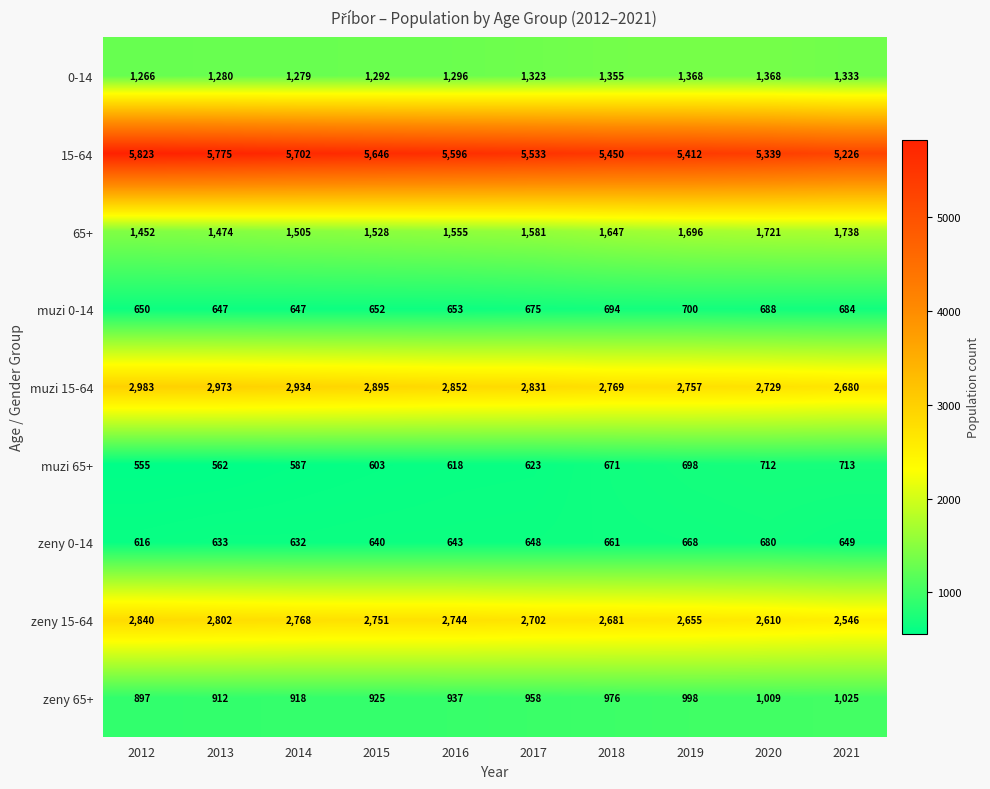

Which series has the widest spread of values?

15-64